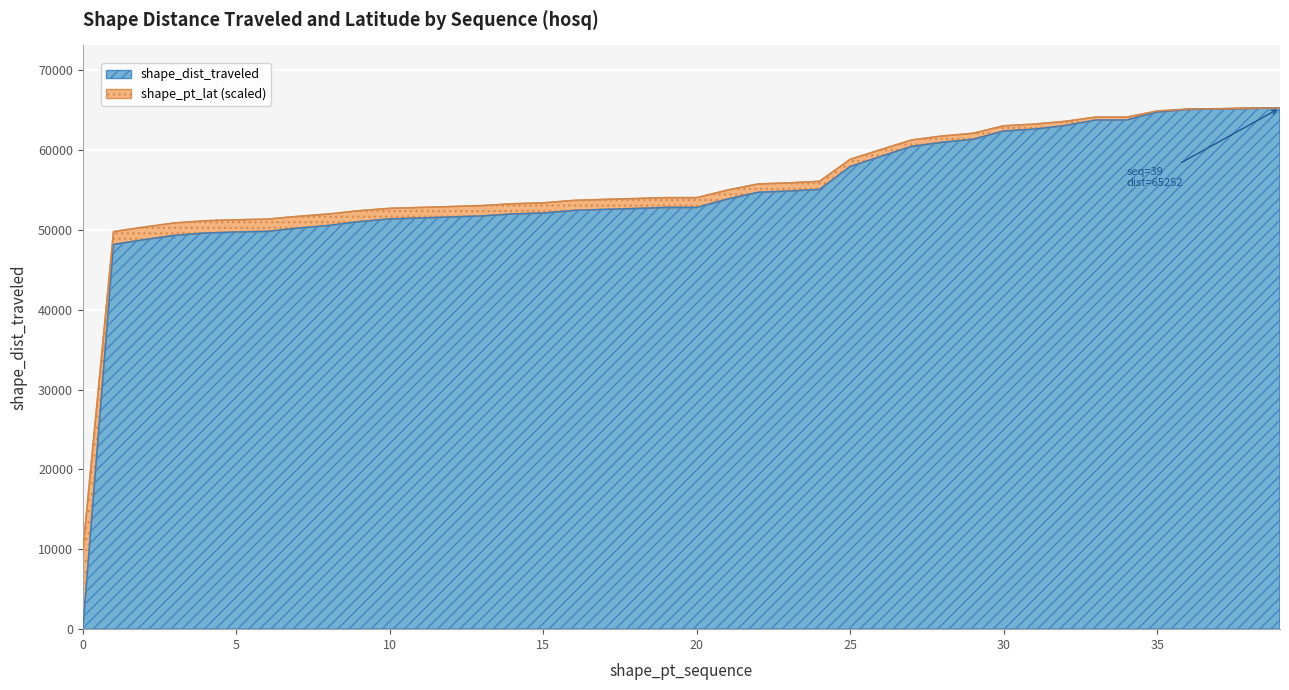

What is the ratio of the value at 20 to the value at 28?

0.9